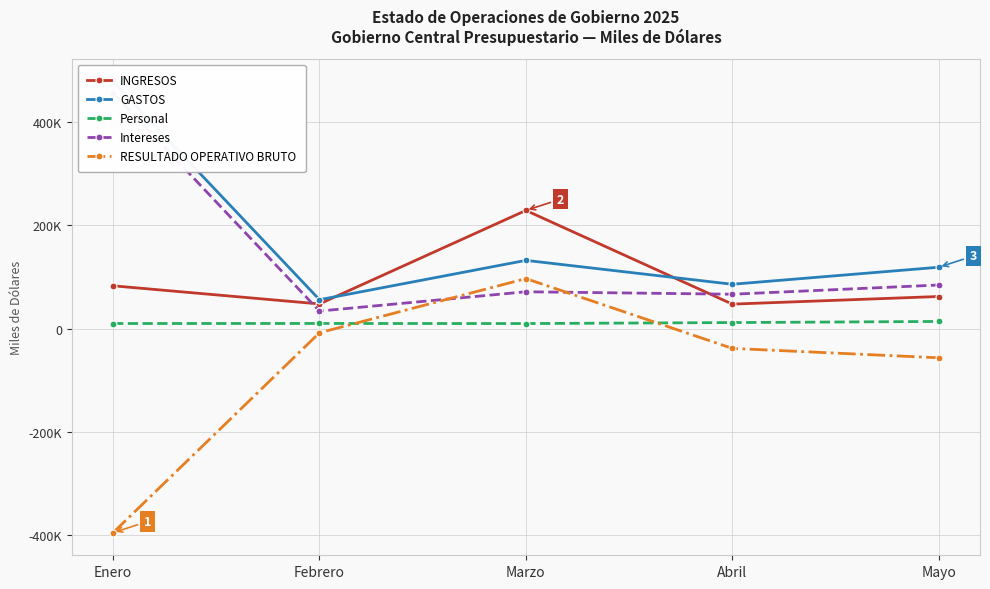

What is the greatest value displayed?

478436